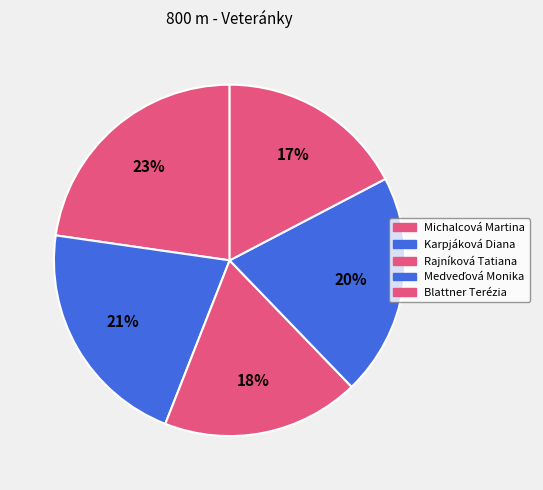

What portion of the pie excludes Karpjáková Diana?

78.7%